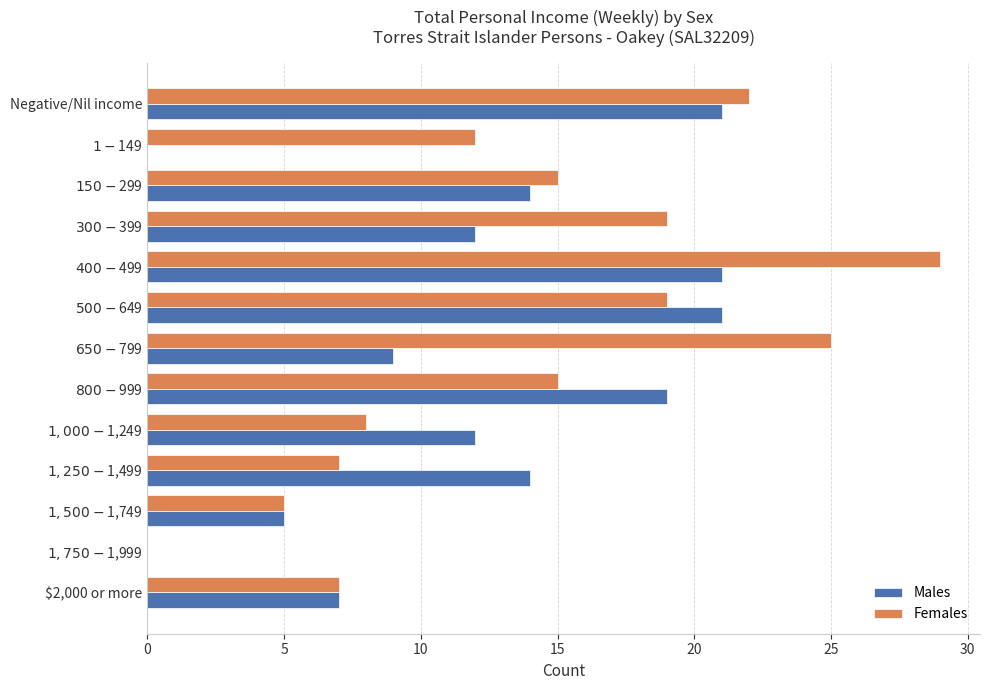

What is the highest value of the Females series?

29